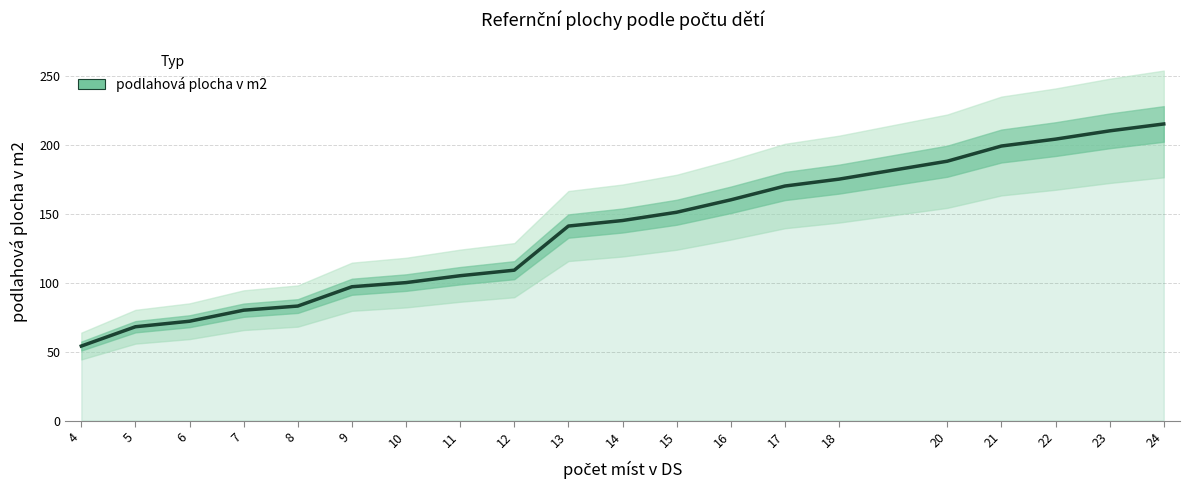

How many data points does each series have?

20